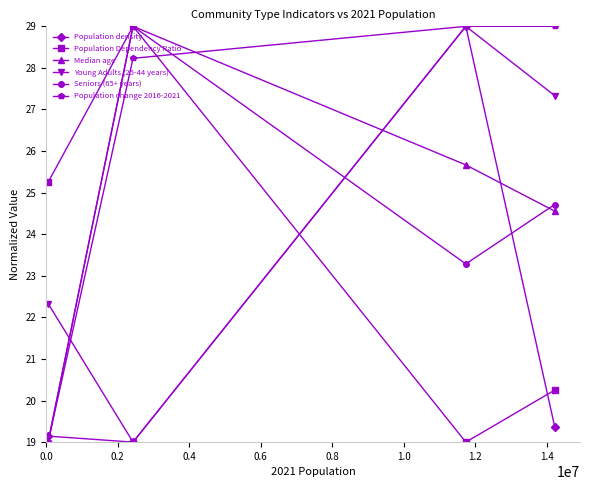

Is this an area chart (filled region under the line)?

No